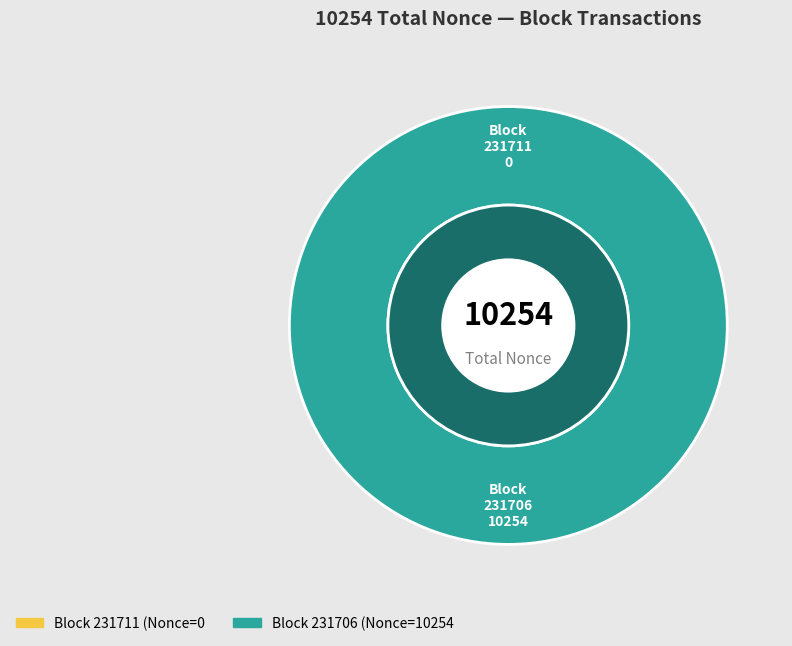

Does 231711 account for over 50% of the chart?

No